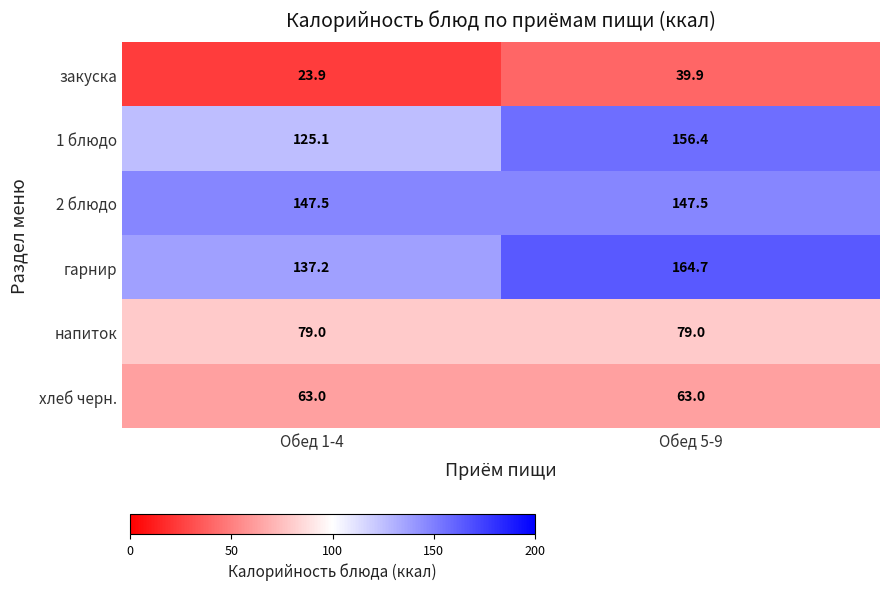

Where does the 1 блюдо series first go above 156?

Обед 5-9